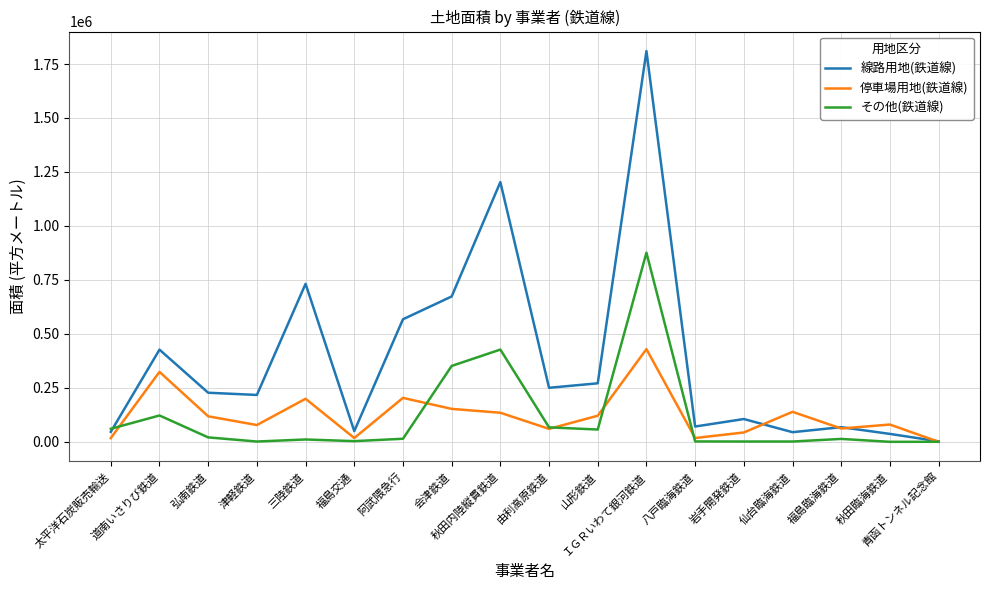

Which series has the widest spread of values?

線路用地(鉄道線)